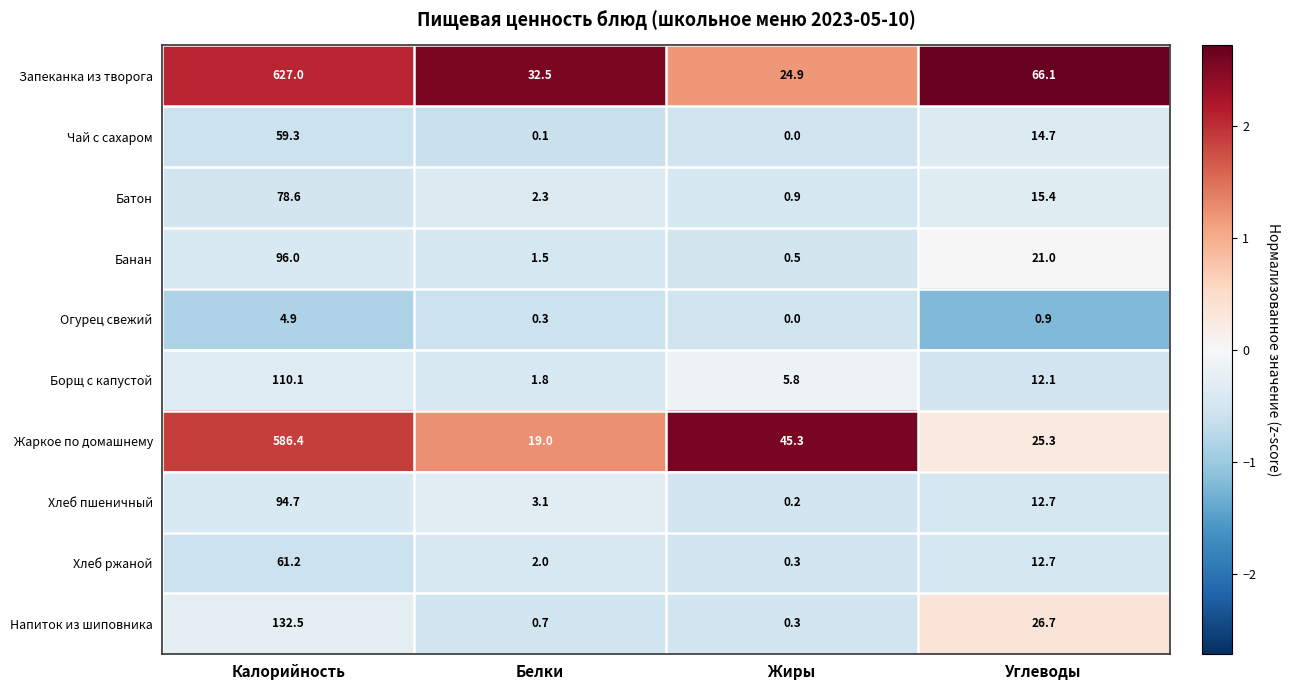

What is the sum of all Напиток из шиповника values?

160.2